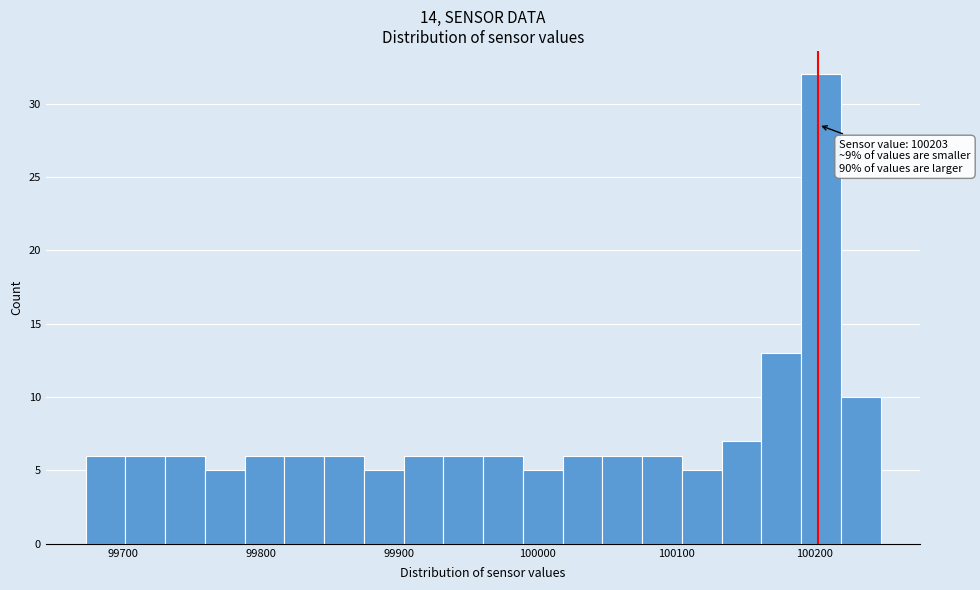

Around what value on the x-axis is the tallest bar? Give the approximate position of its centre, as read against the axis.

100200